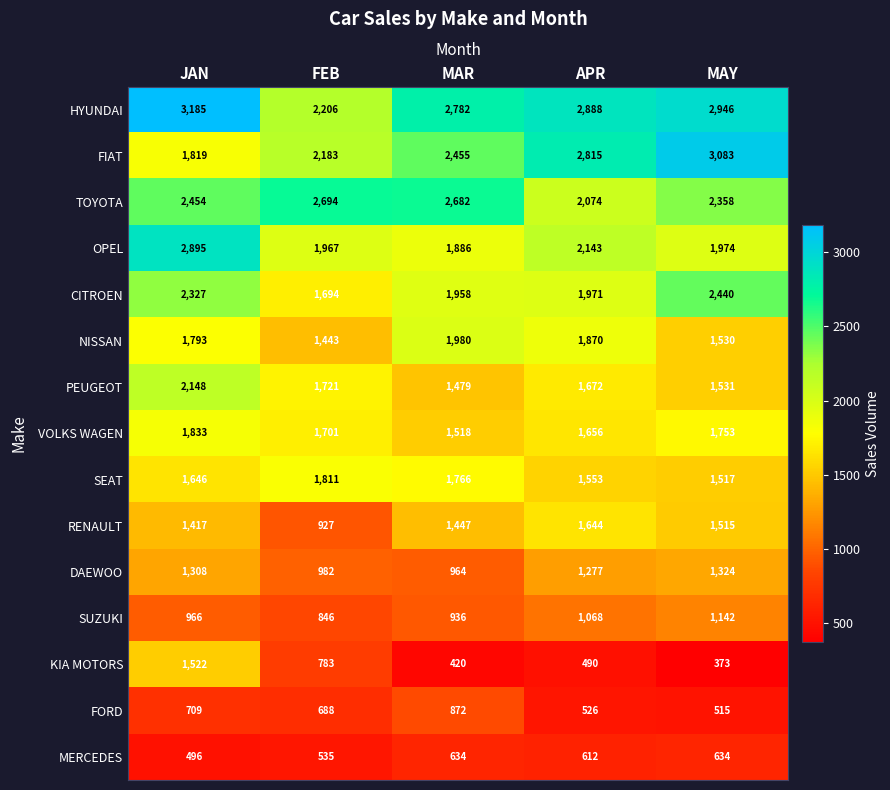

Which category has the lowest value across all series?

MAY